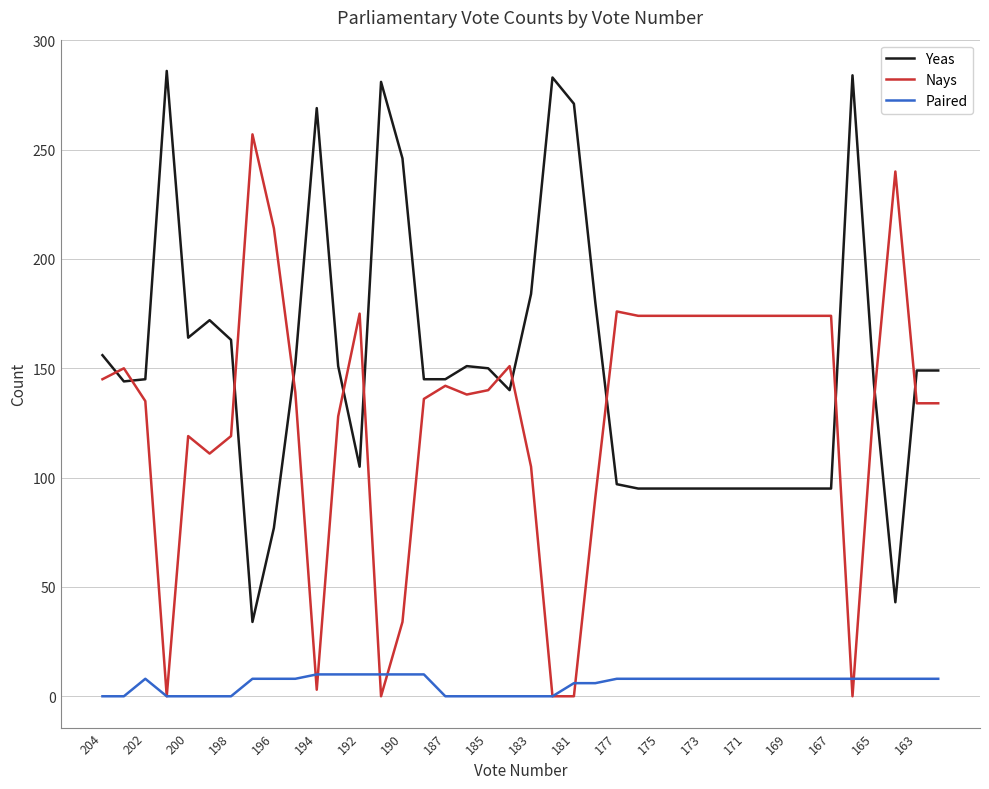

What is the maximum value shown in the chart?

286